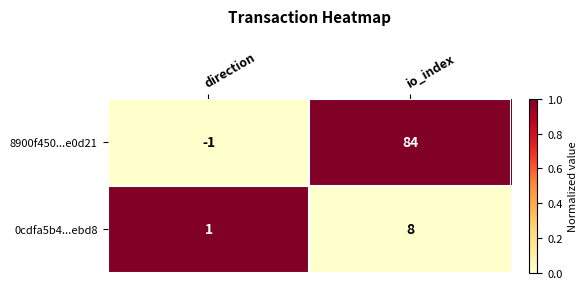

How many categories are shown in the chart?

2